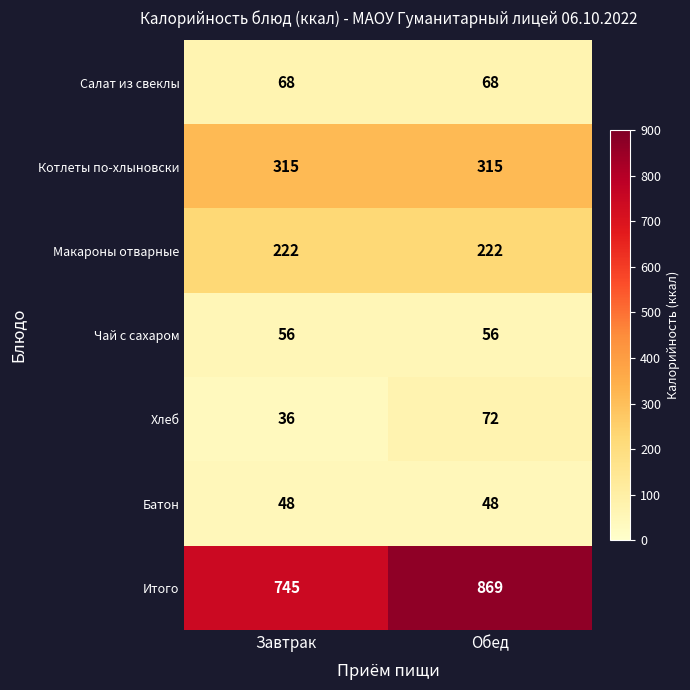

At Обед, list the series in order from smallest to largest.

Батон, Чай с сахаром, Салат из свеклы, Хлеб, Макароны отварные, Котлеты по-хлыновски, Итого